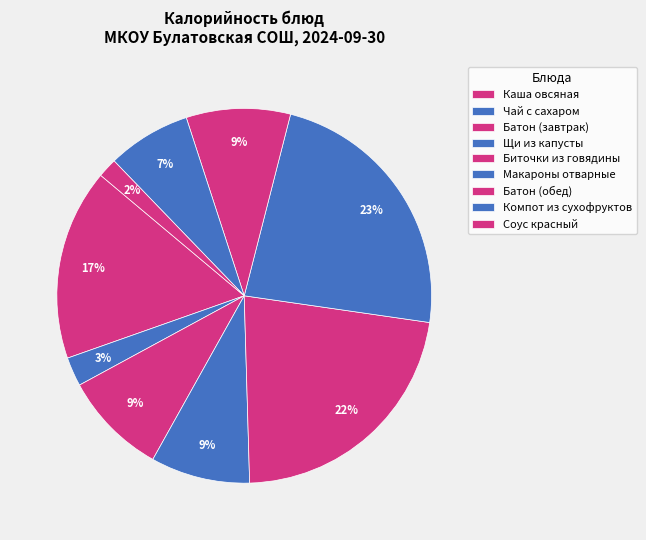

Is it true that Компот из сухофруктов is 1% of the pie?

False